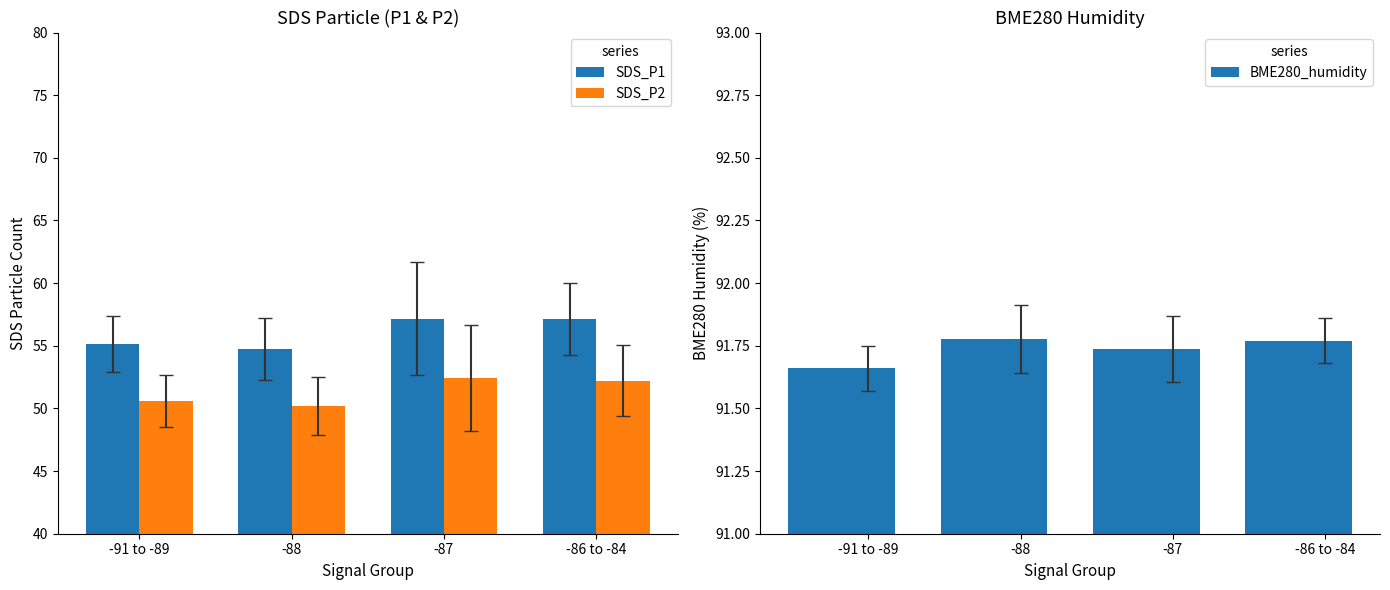

At which label is SDS_P1 closest to 55?

-91 to -89